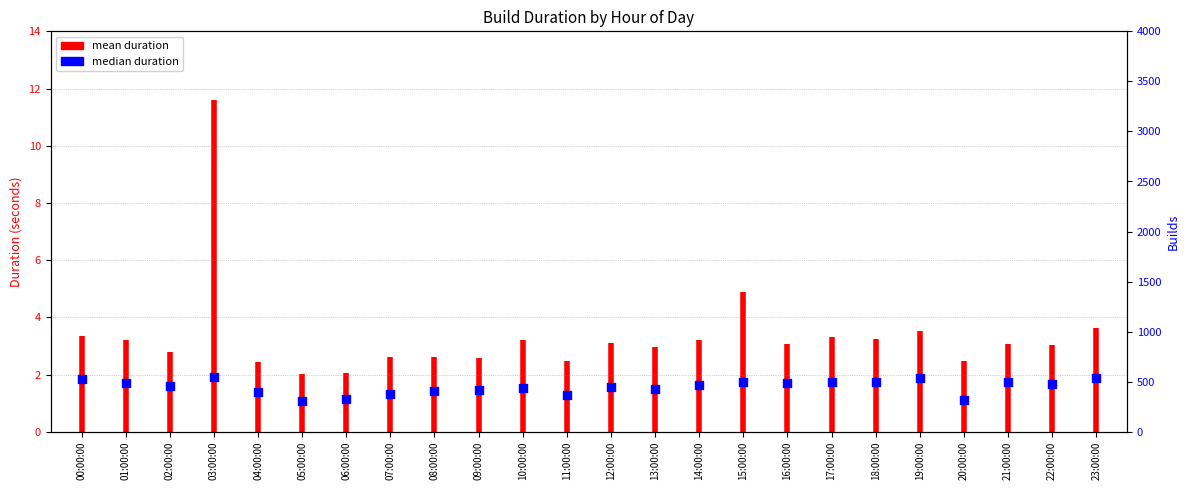

Approximately how many times larger is the value at 19:00:00 compared to 10:00:00?

1.2